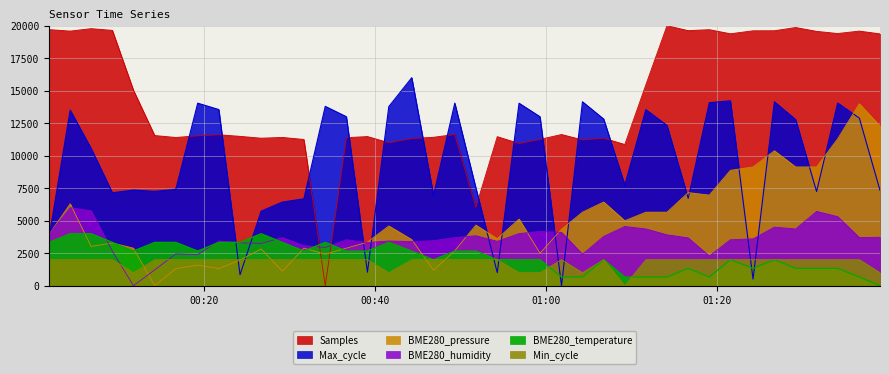

How many intersections are there between BME280_temperature and Max_cycle?

10